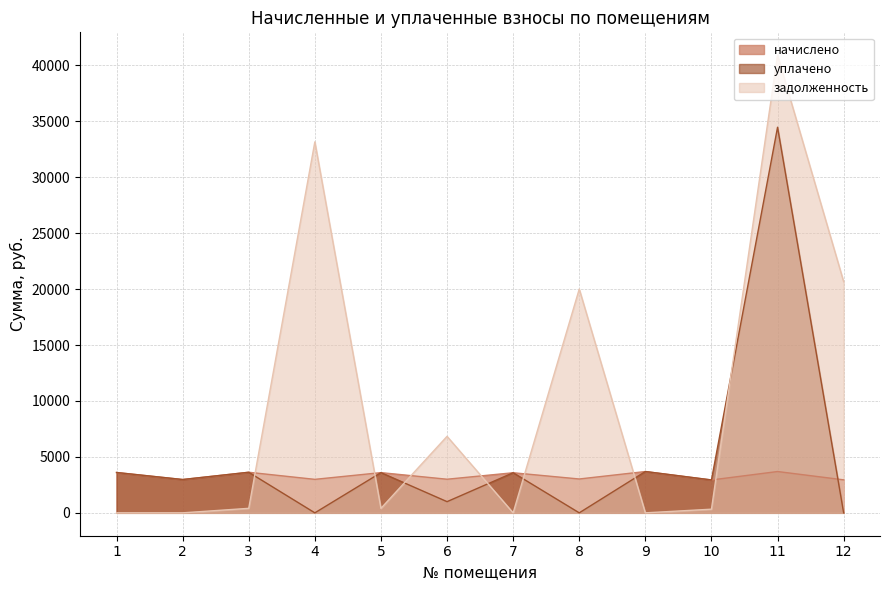

What value does the уплачено series have at 9?

3693.0